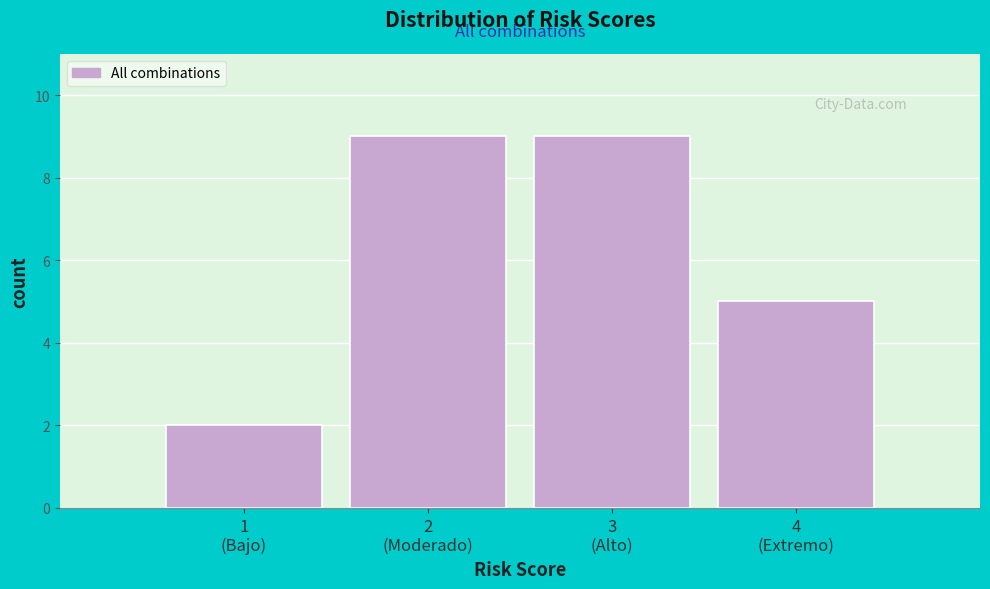

Reading left to right, list all the values displayed in this chart.

2	9	9	5